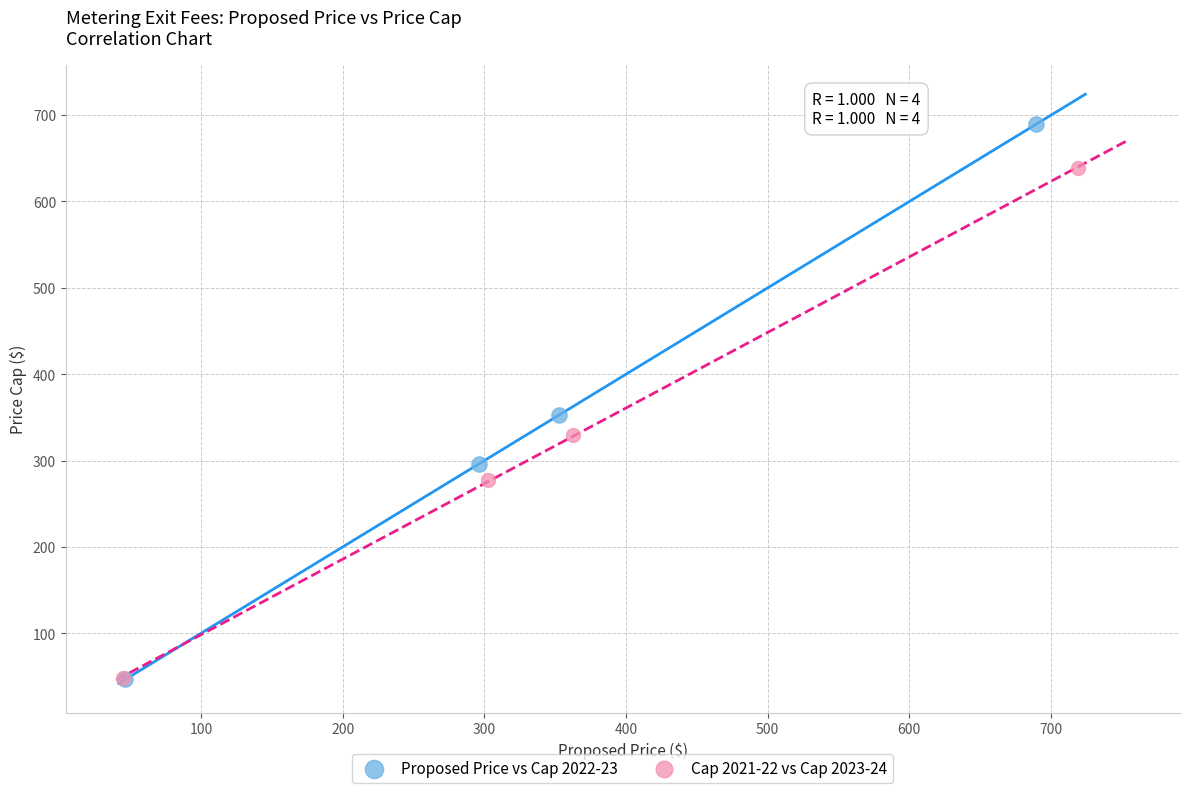

Which series has the largest Y range (max minus min)?

Proposed Price vs Cap 2022-23